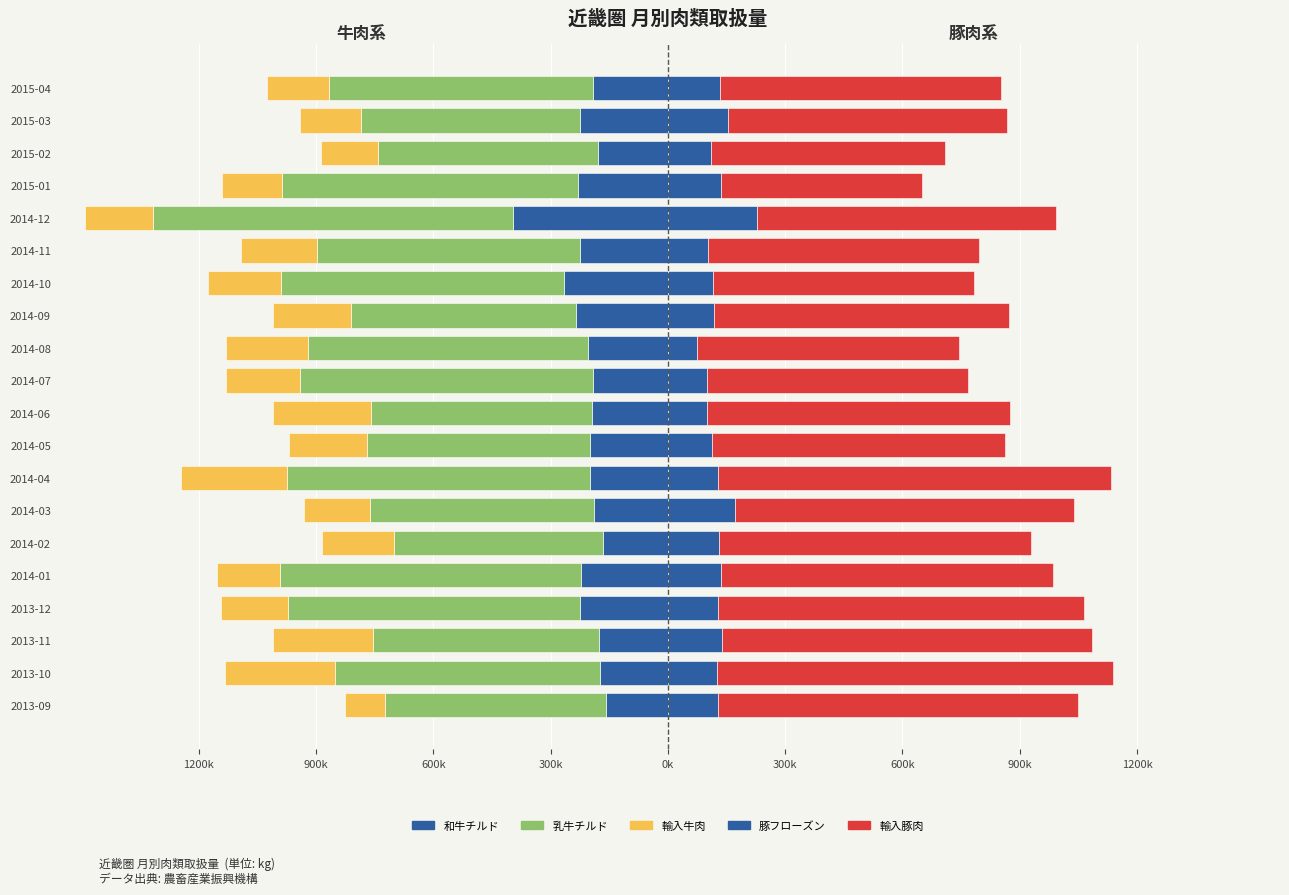

True or false: 和牛チルド has a value of -167014.7 at 2014-02.

True